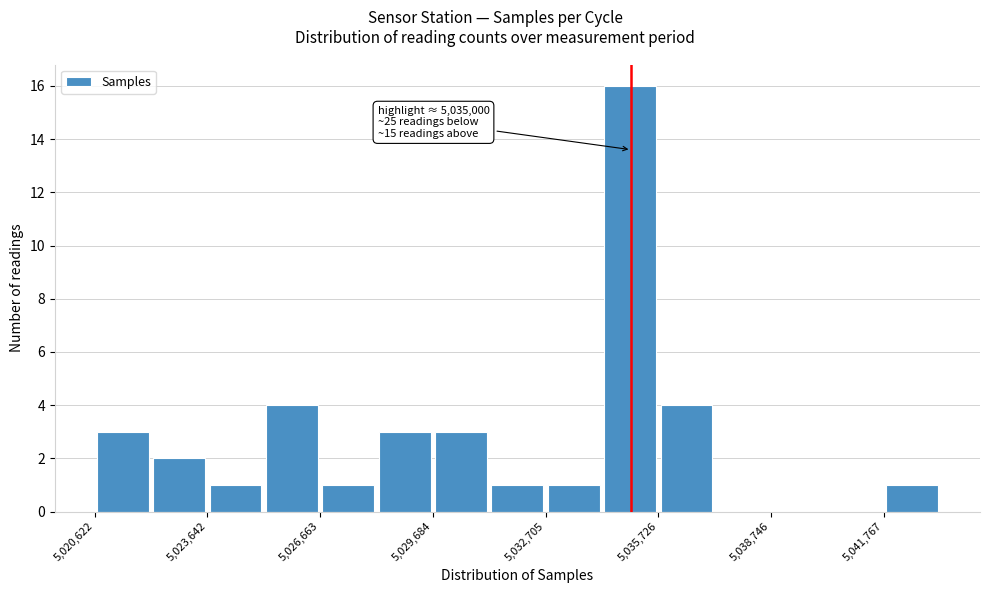

Read against the x-axis, roughly where is the centre of the tallest bar?

5035000